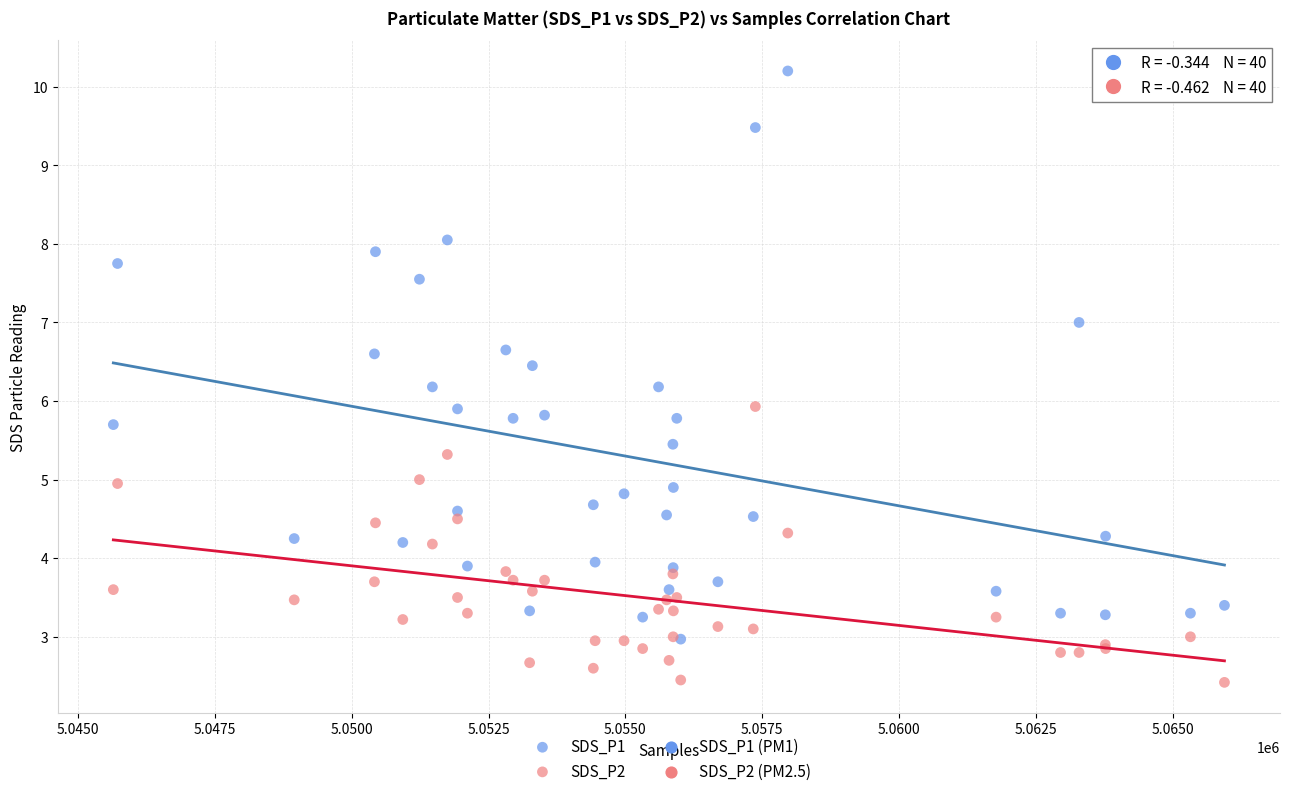

Which series contains the lowest Y value?

SDS_P2